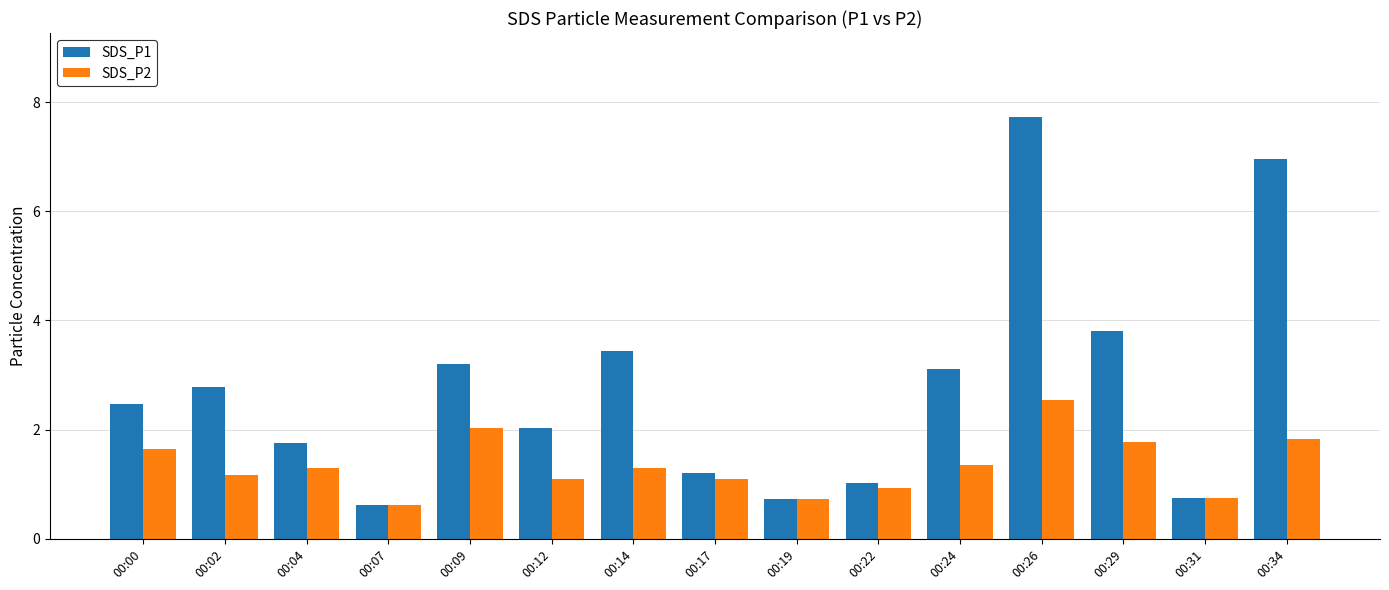

What is the sum of the SDS_P2 values at 00:07 and 00:19?

1.4